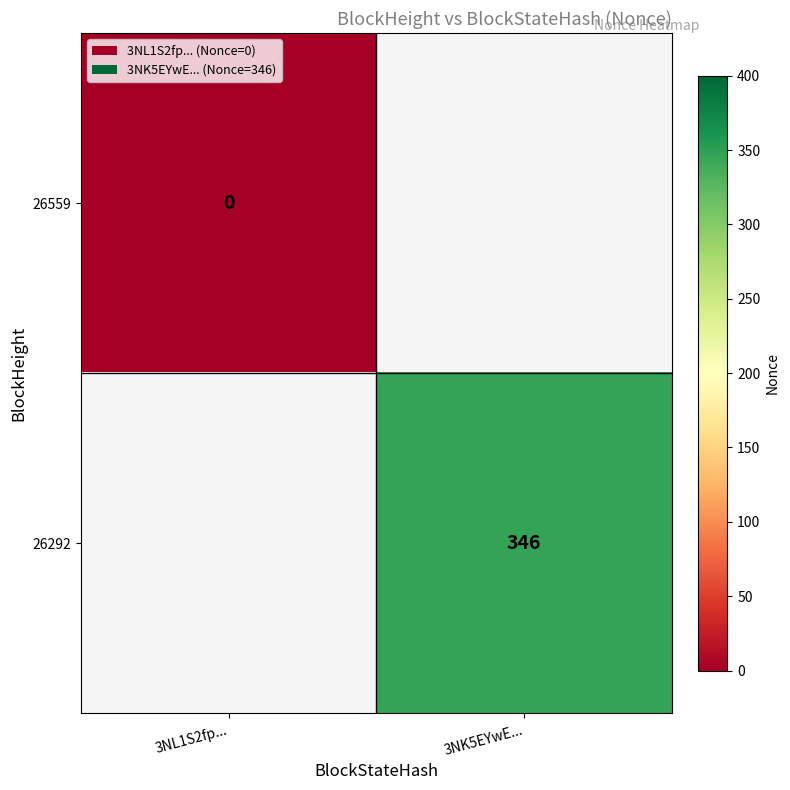

How many series are shown in this chart?

2